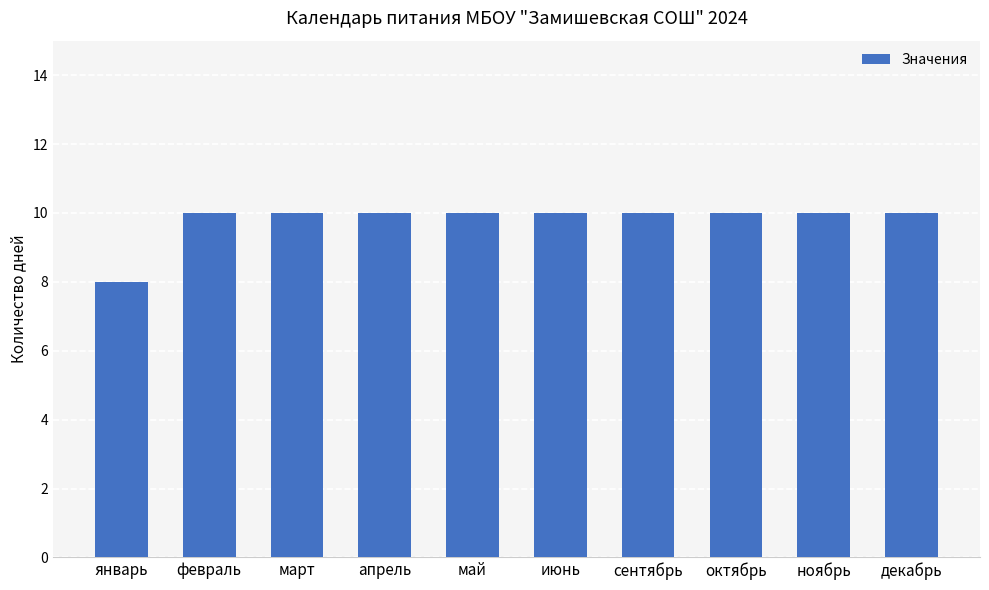

What is the difference between the maximum and minimum values?

2